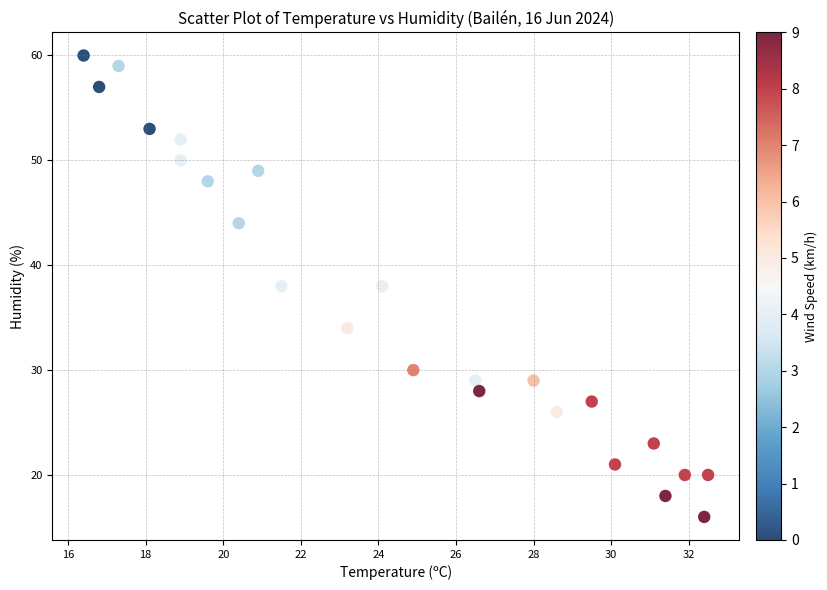

What is the range of Y values (max minus min)?

44